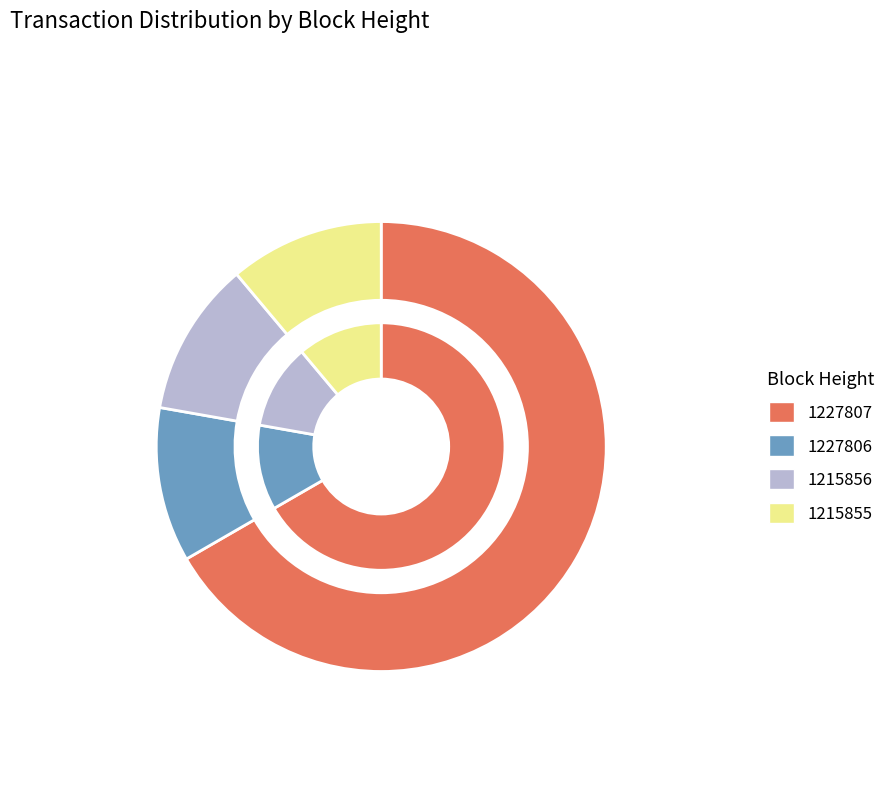

What percentage is the 1227807 slice, to the nearest percent?

67%